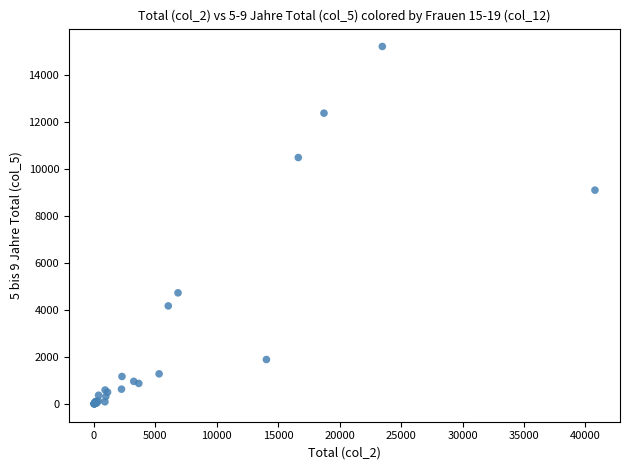

What Y value in the scatter plot is closest to 7617?

9109